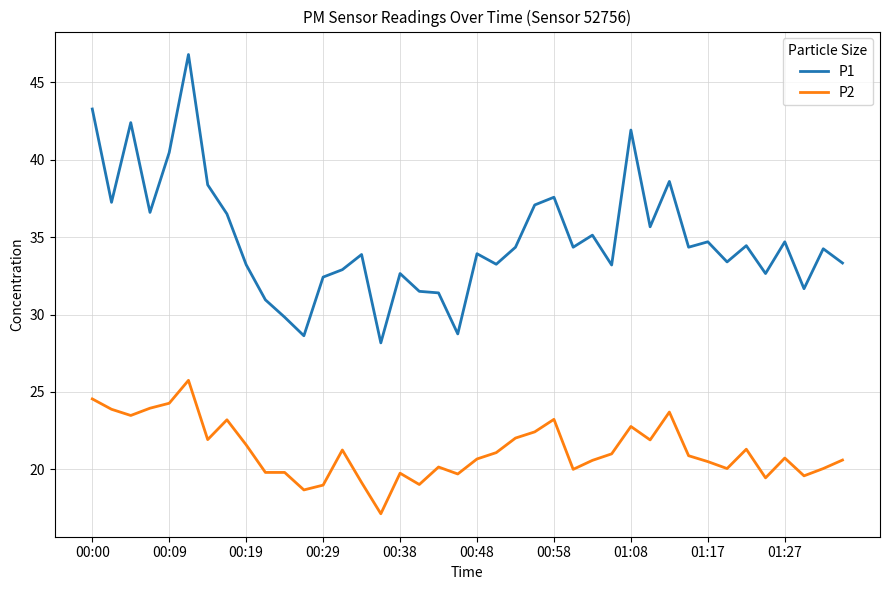

Rank the series by their maximum value, from lowest to highest.

P2, P1